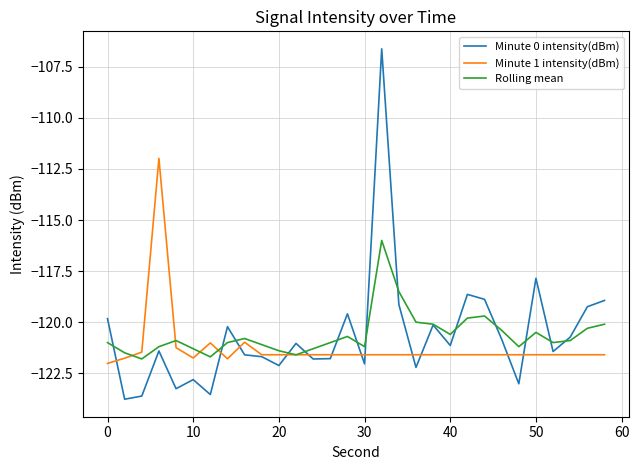

Which series has the widest spread of values?

Minute 0 intensity(dBm)